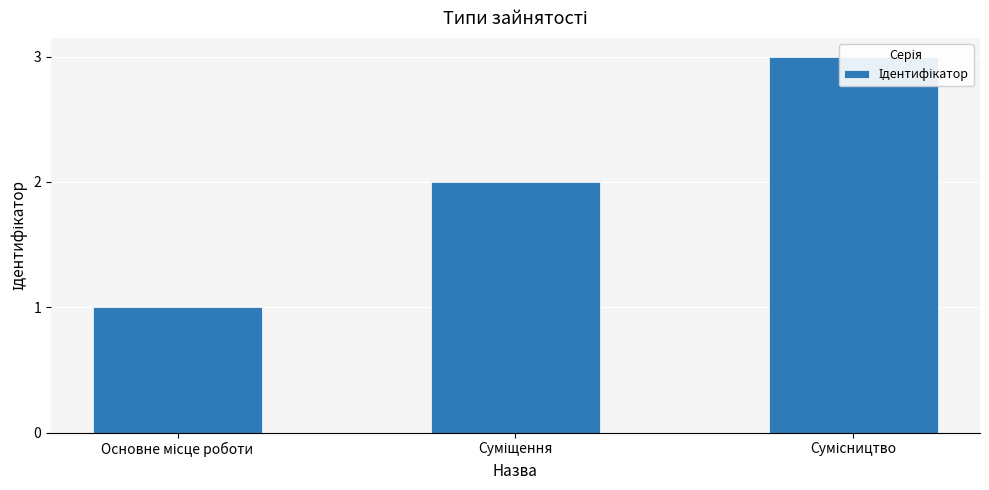

How many data points are less than 2?

1